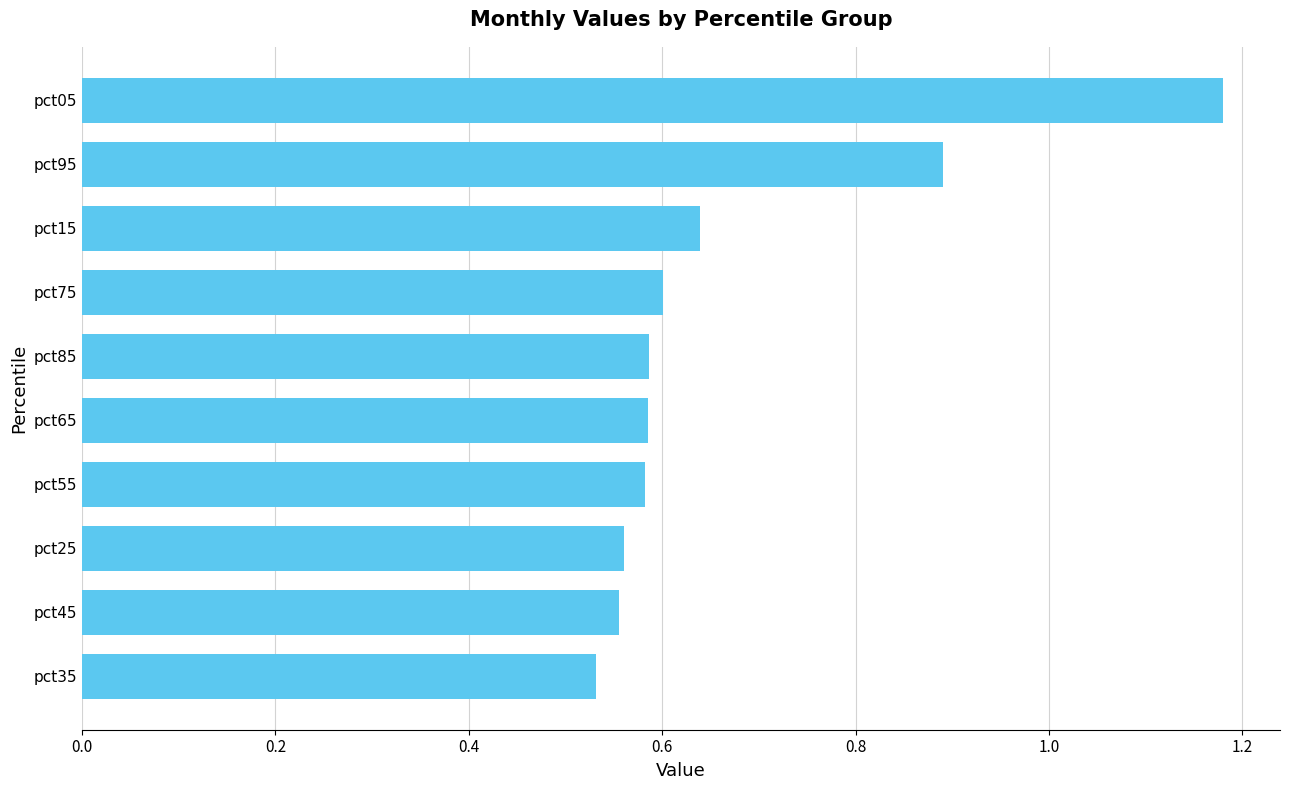

Which label corresponds to the largest value in the chart?

pct05